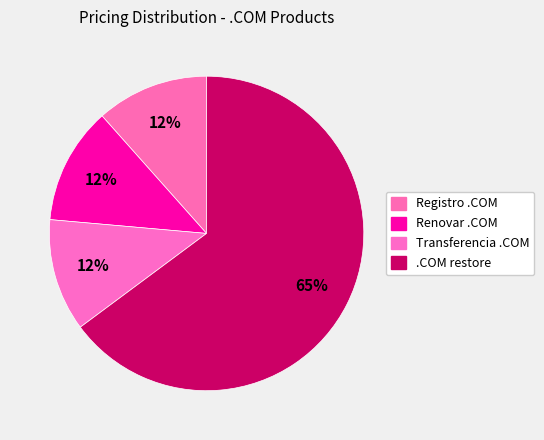

Count the number of slices in the pie.

4